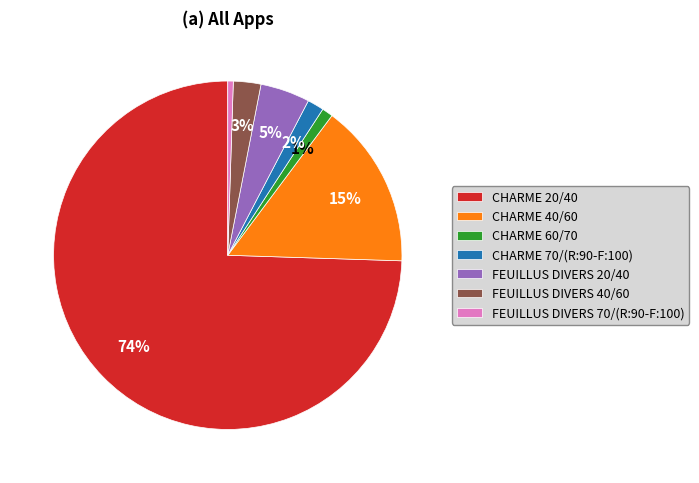

To the nearest percent, what is the combined percentage of CHARME 40/60 and FEUILLUS DIVERS 70/(R:90-F:100)?

16%